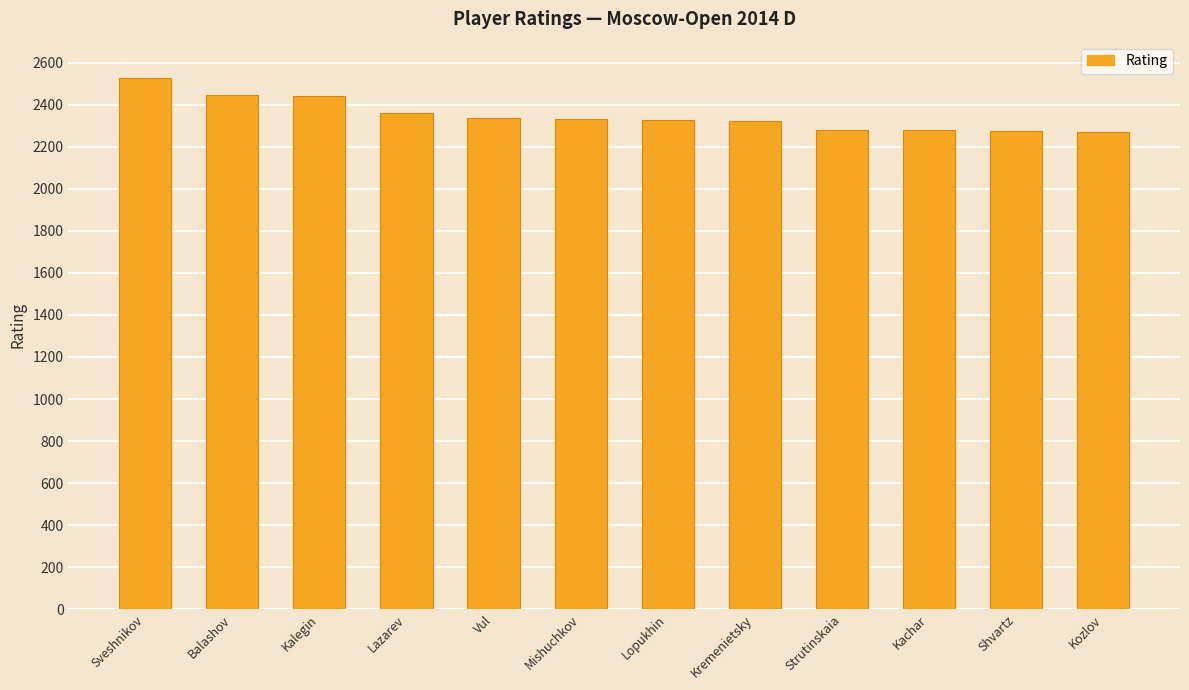

What is the value of the 9th bar from the left?

2282